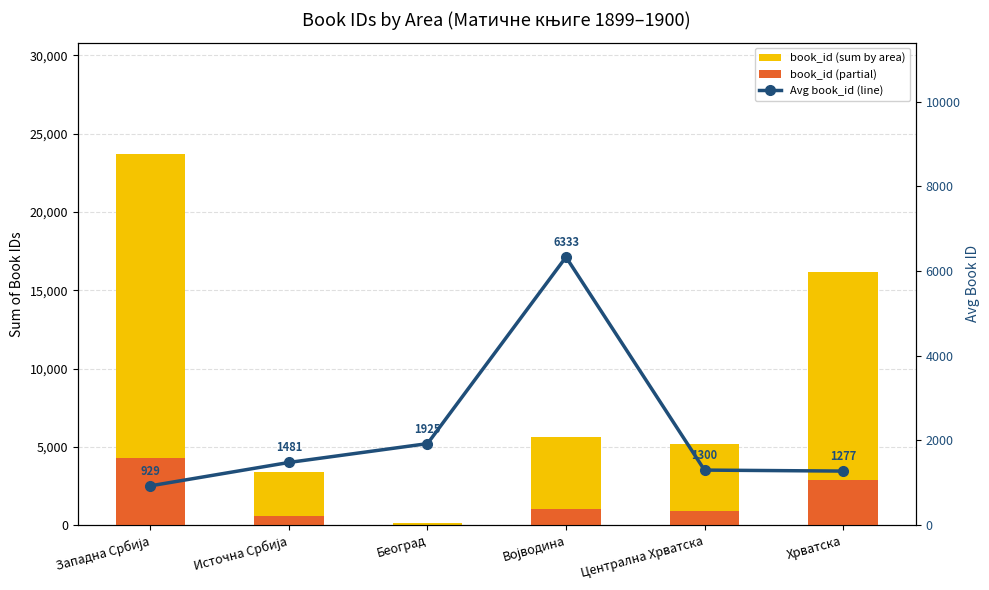

What is the sum of all book_id (partial) values?

9772.4